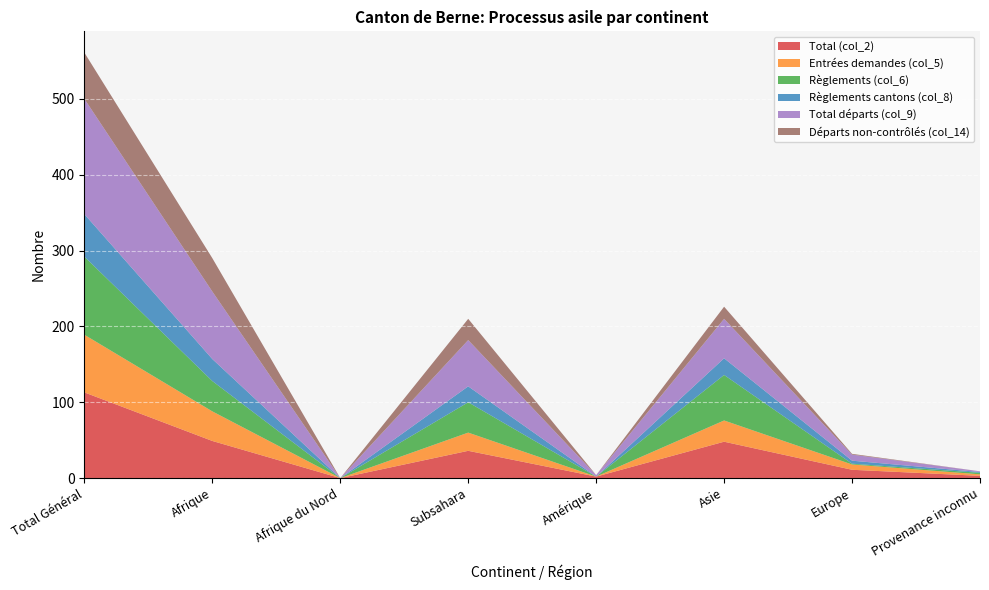

Reading right to left, extract all data points from this chart.

Total (col_2): 3	11	48	2	36	0	49	113
Entrées demandes (col_5): 2	7	28	0	24	0	39	76
Règlements (col_6): 2	1	60	0	40	0	40	103
Règlements cantons (col_8): 1	4	22	0	21	0	29	56
Total départs (col_9): 1	8	52	2	61	0	89	152
Départs non-contrôlés (col_14): 0	1	16	0	28	0	44	61